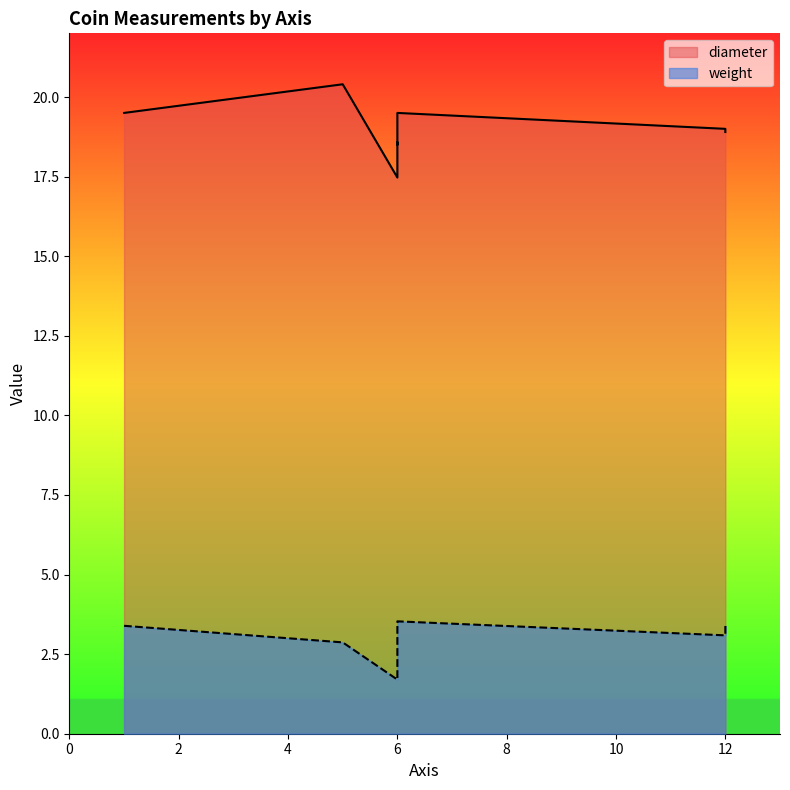

Where is diameter nearest to the value 18?

6